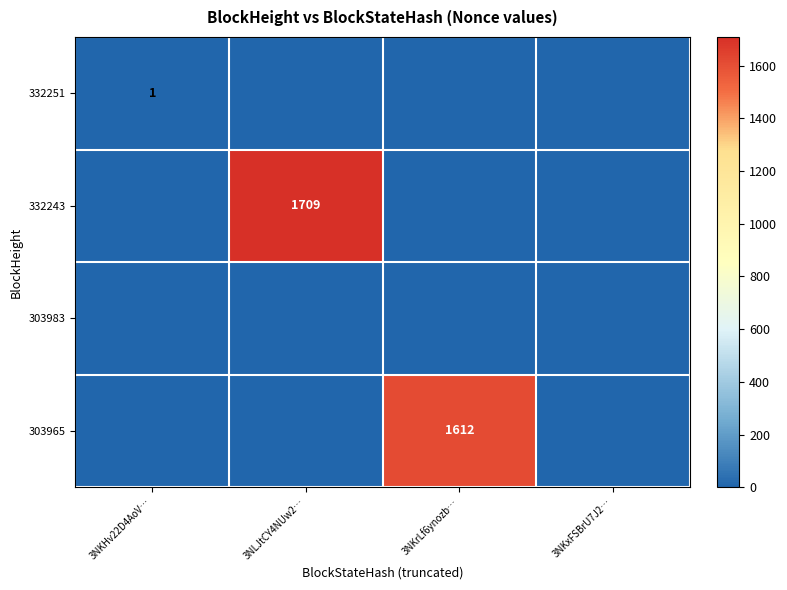

True or false: 332243 has a value of 2961 at 3NLJtCY4NUw2….

False